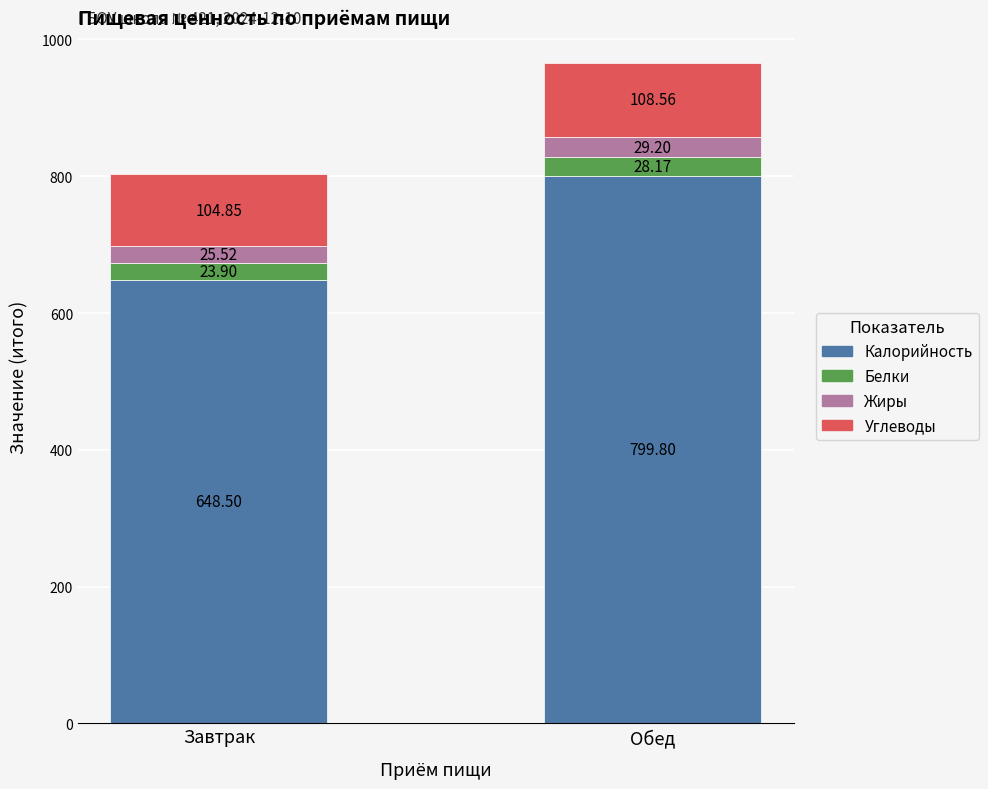

What is the total value across all series at Обед?

965.7